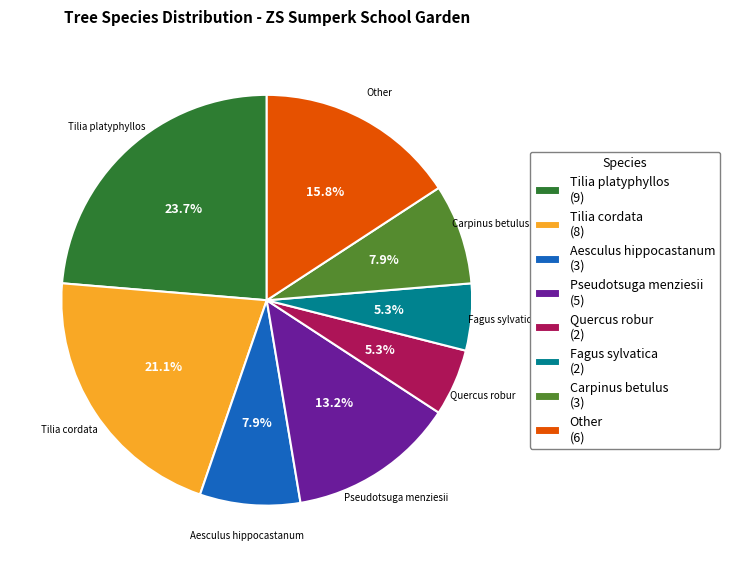

Which has a higher value, Pseudotsuga menziesii (5) or Quercus robur (2)?

Pseudotsuga menziesii (5)